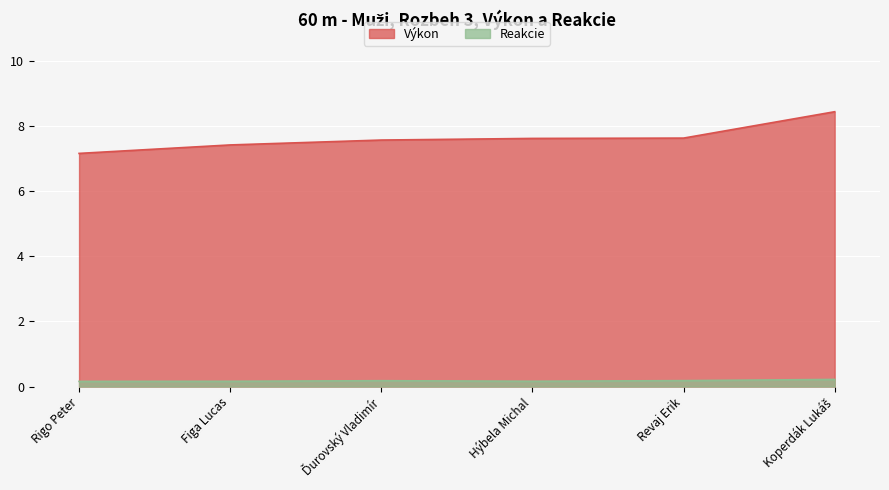

Rank the categories by Výkon value from lowest to highest.

Rigo Peter, Figa Lucas, Ďurovský Vladimír, Hýbela Michal, Revaj Erik, Koperdák Lukáš